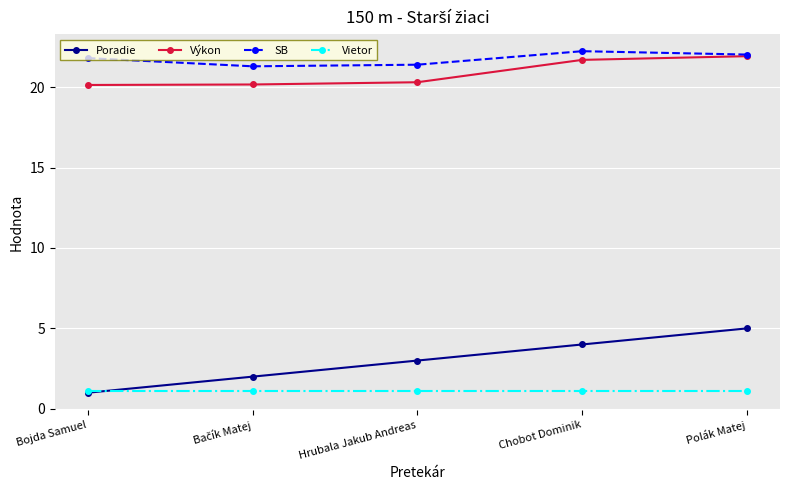

What is the difference between the highest and lowest values at Polák Matej?

20.9